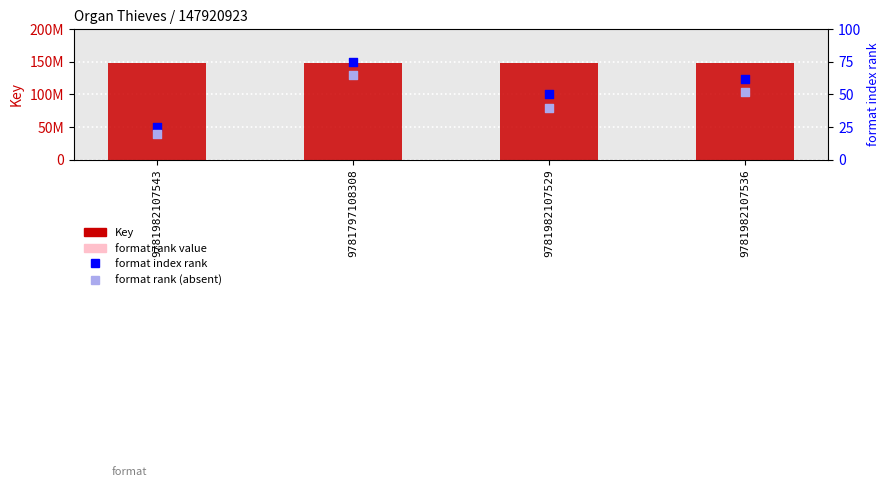

What are all the series names shown in the legend?

Key, format rank value, format index rank, format rank (absent)